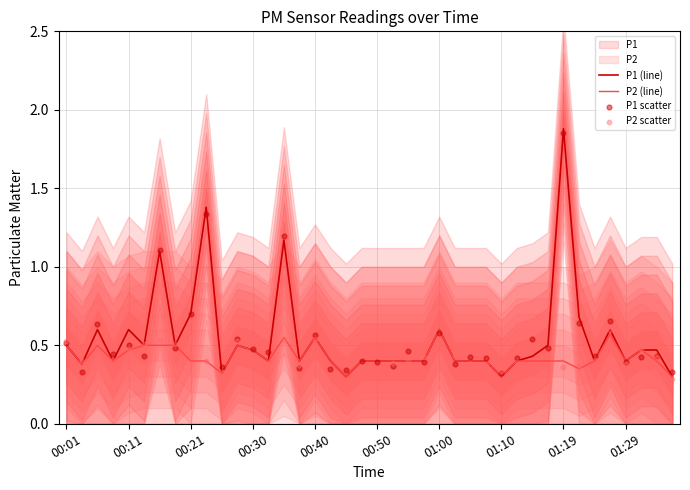

Which series has the widest spread of Y values?

P1 (line)